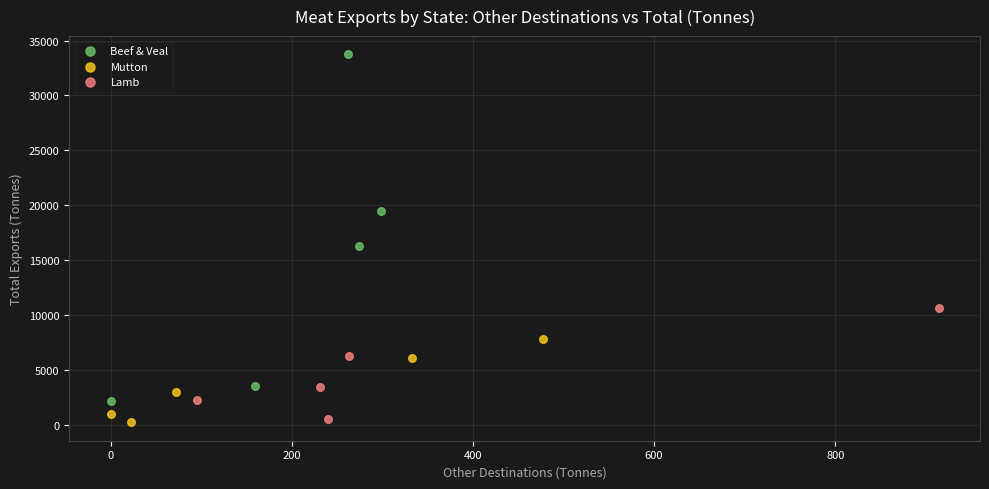

Which series has the widest spread of Y values?

Beef & Veal